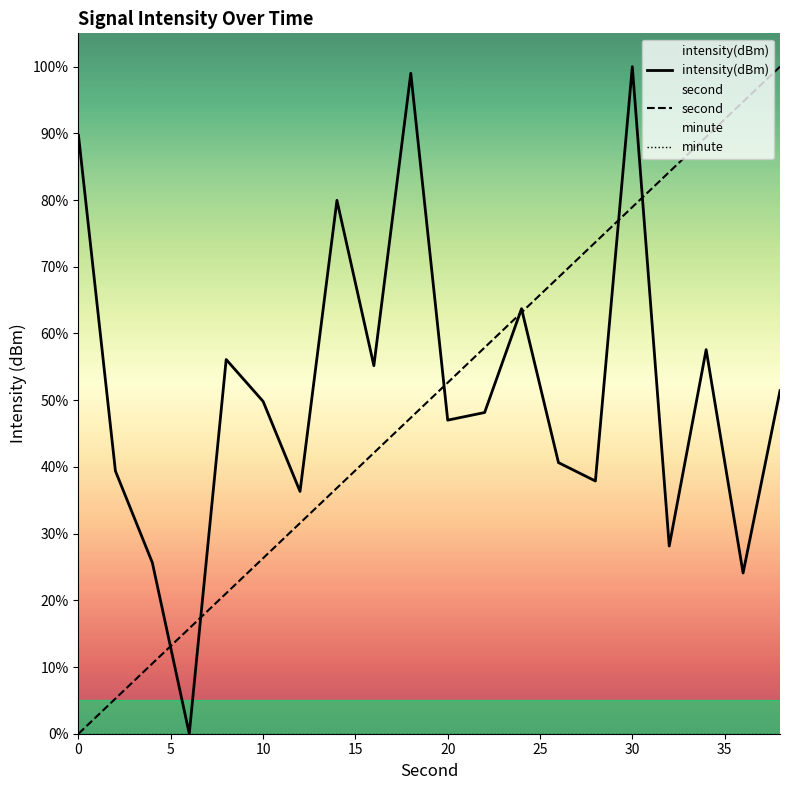

What are all the series names shown in the legend?

intensity(dBm), second, minute